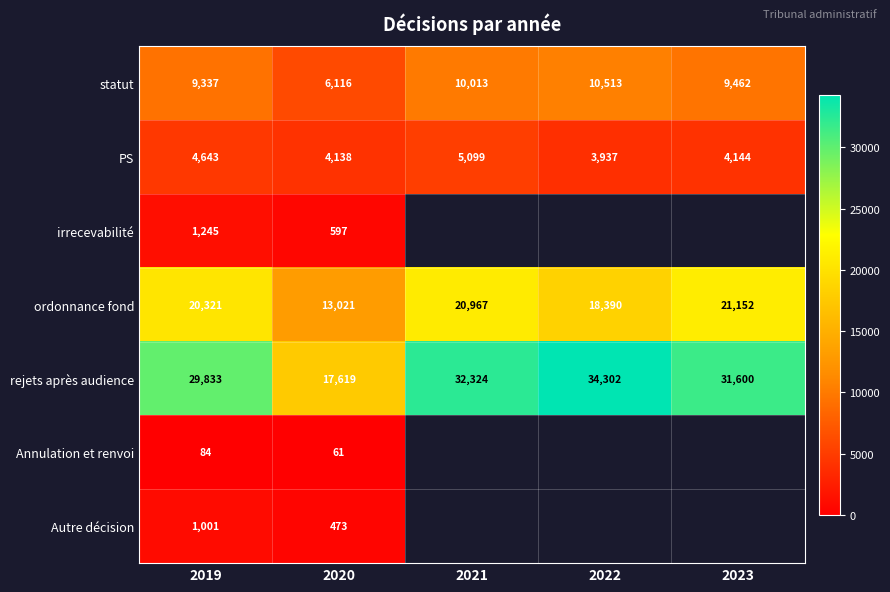

Rank the series at 2020 from lowest to highest value.

Annulation et renvoi, Autre décision, irrecevabilité, PS, statut, ordonnance fond, rejets après audience